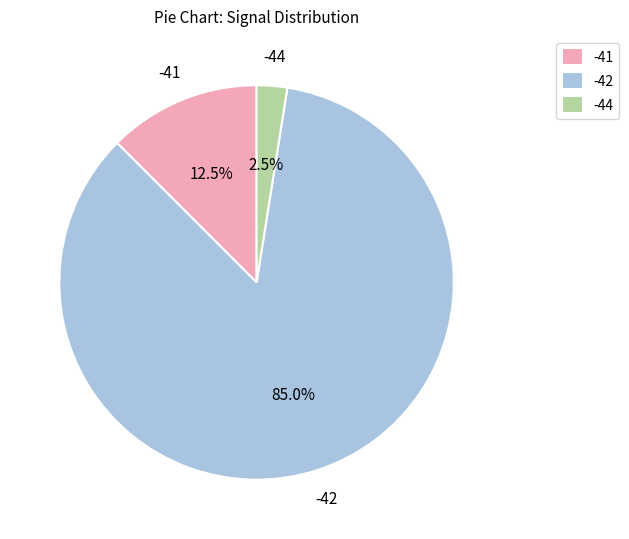

Approximately how many times larger is the value at -42 compared to -41?

6.8